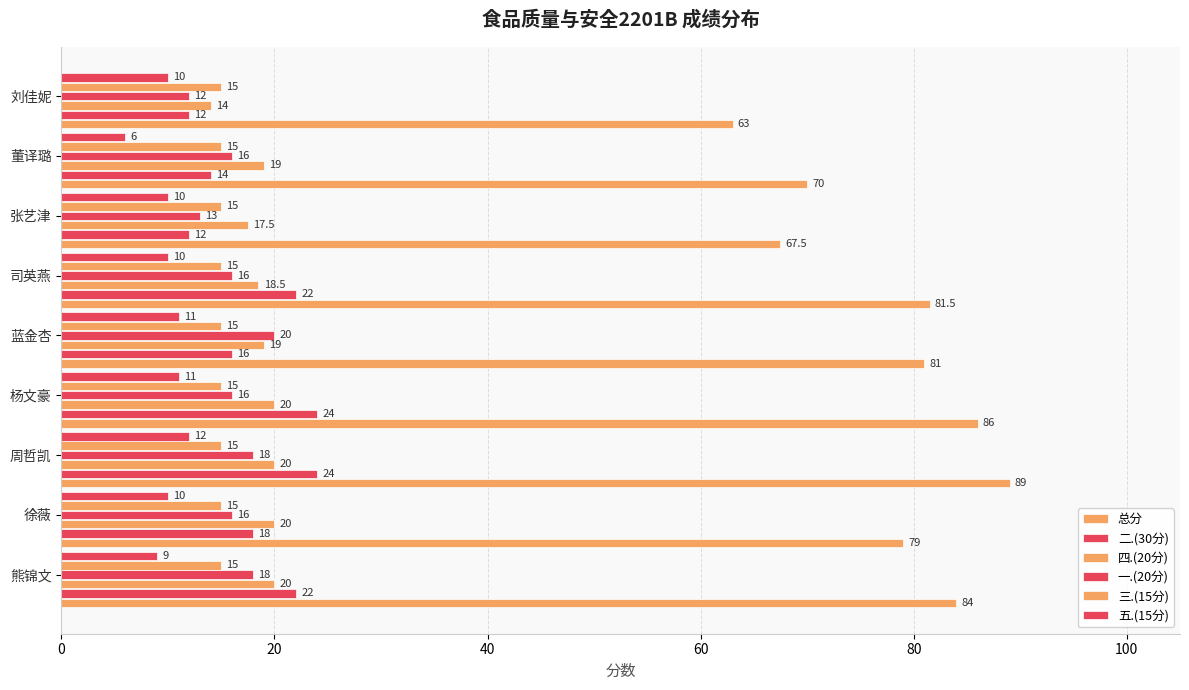

How many distinct data groups are displayed?

6